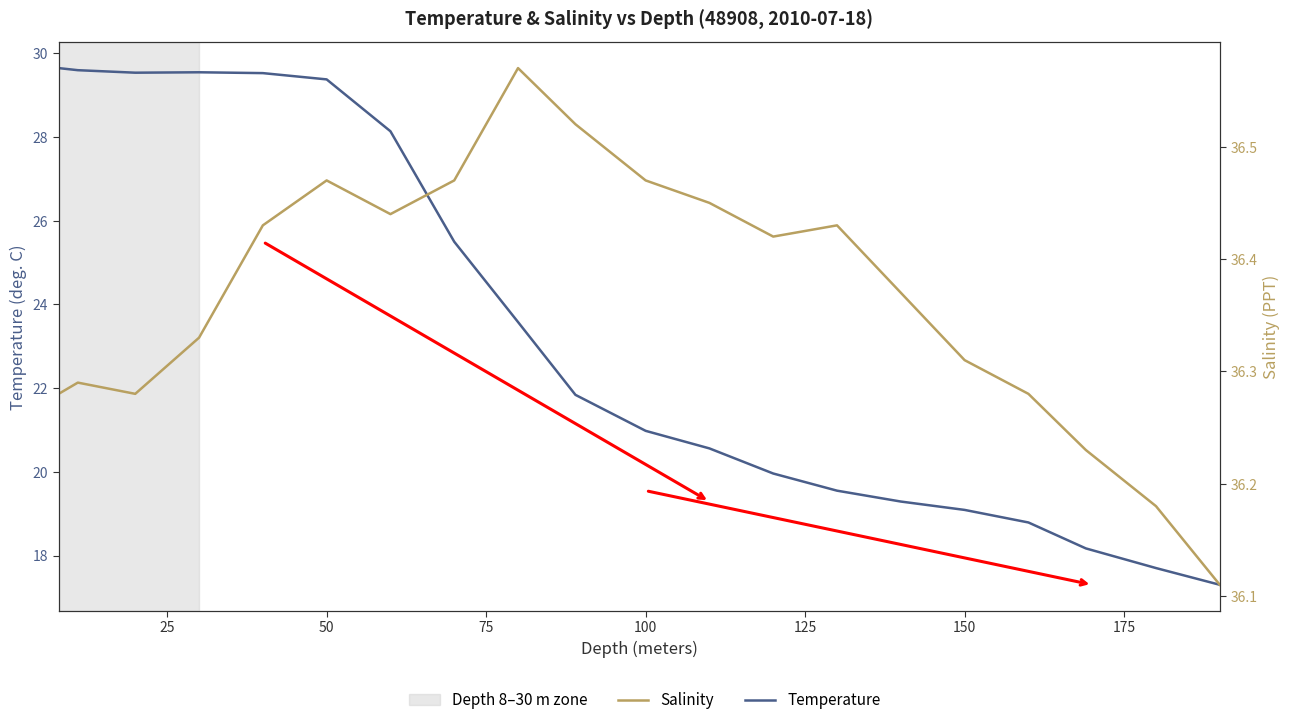

Which series has the largest total across all categories?

Salinity